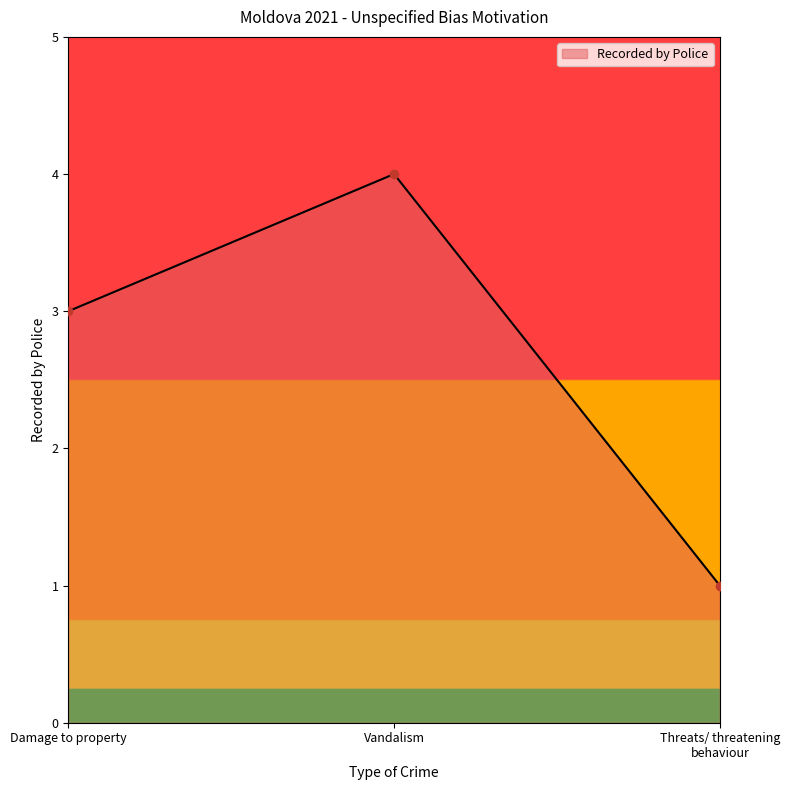

What position from the left is Threats/ threatening behaviour?

3